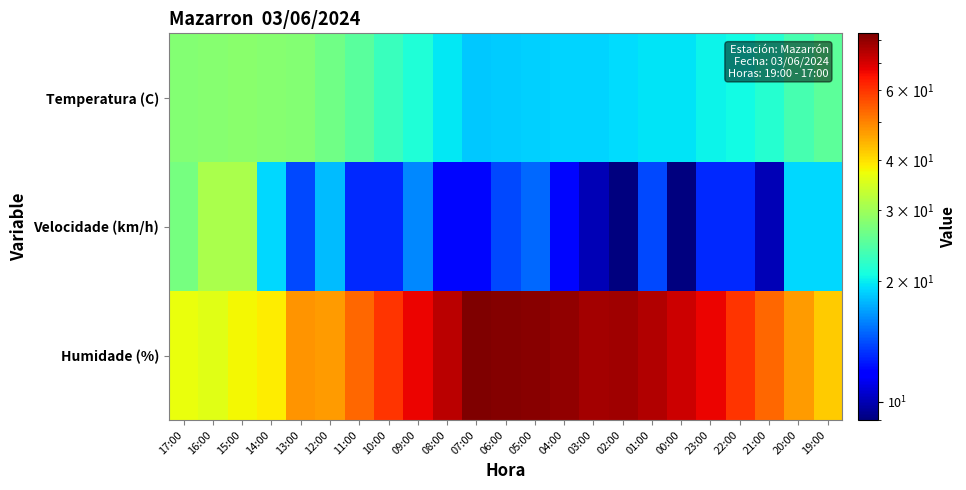

List the series in order of their peak value, highest first.

Humidade (%), Velocidade (km/h), Temperatura (C)